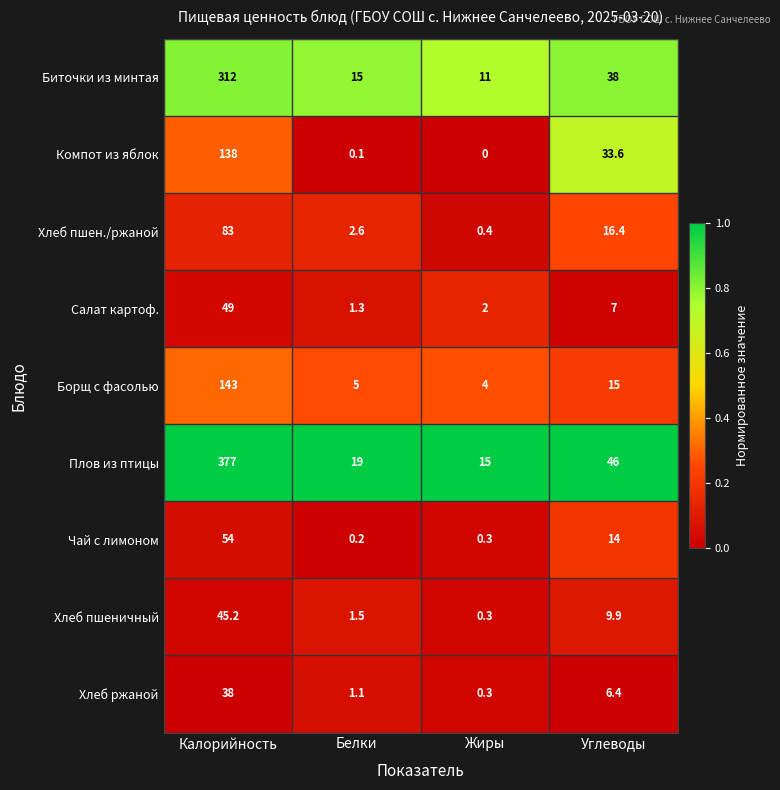

Where does the Хлеб пшеничный series first go above 9?

Калорийность